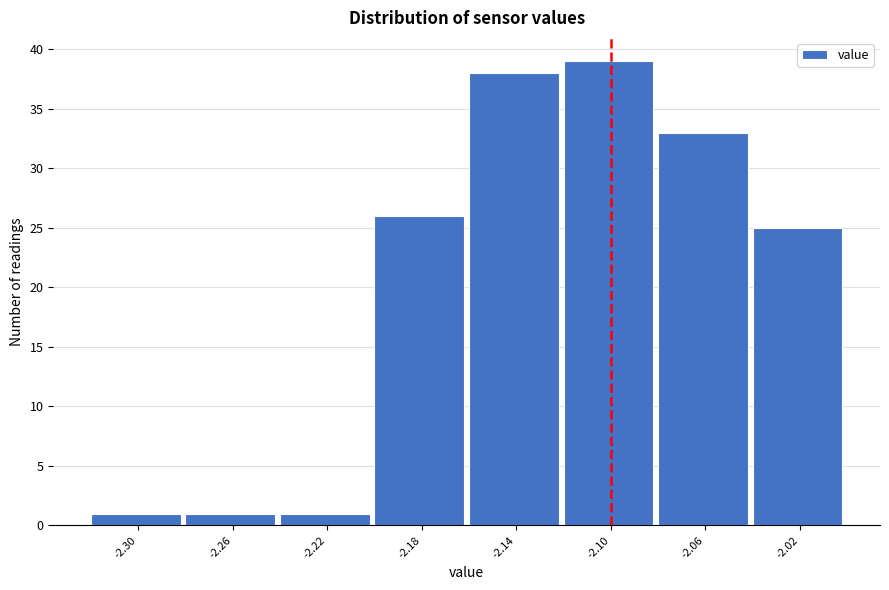

How tall is the bar that spans -2.12 to -2.08 on the x-axis? The values are not printed on the chart, so give them approximately, as read against the axis.

39